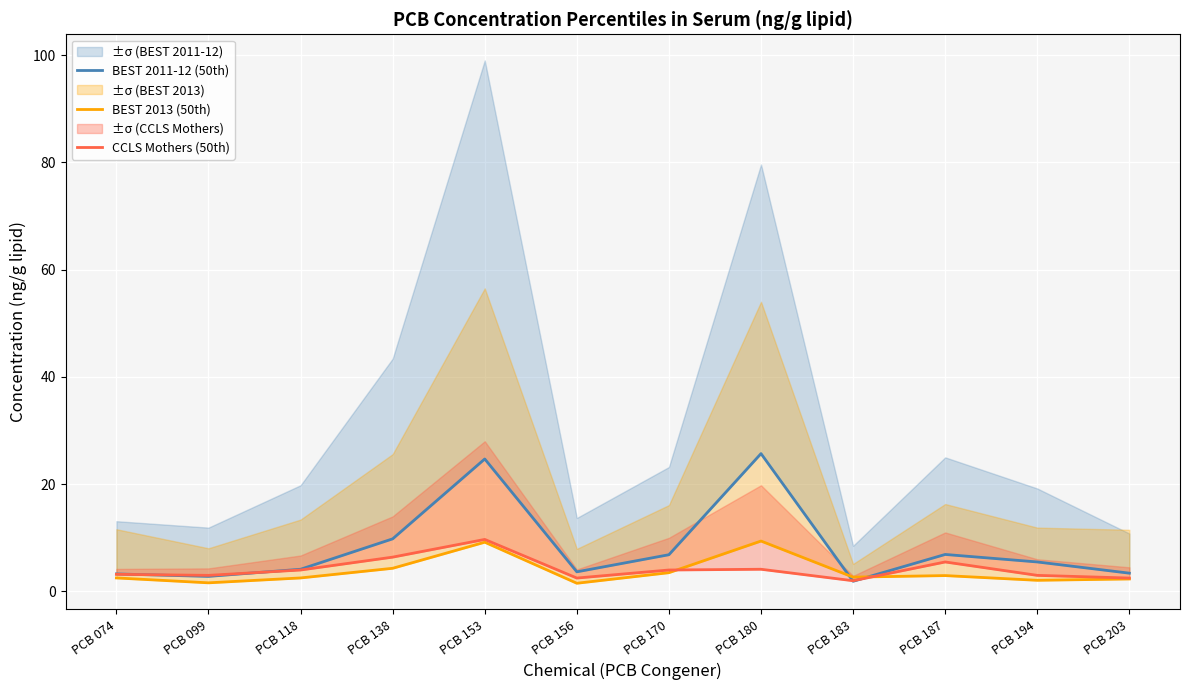

What is the value of the CCLS Mothers (50th) point at the 11th from the left?

3.0